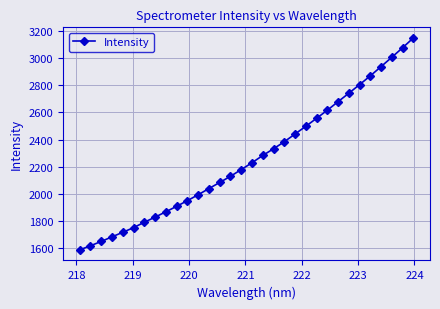

What is the average value?

2261.9